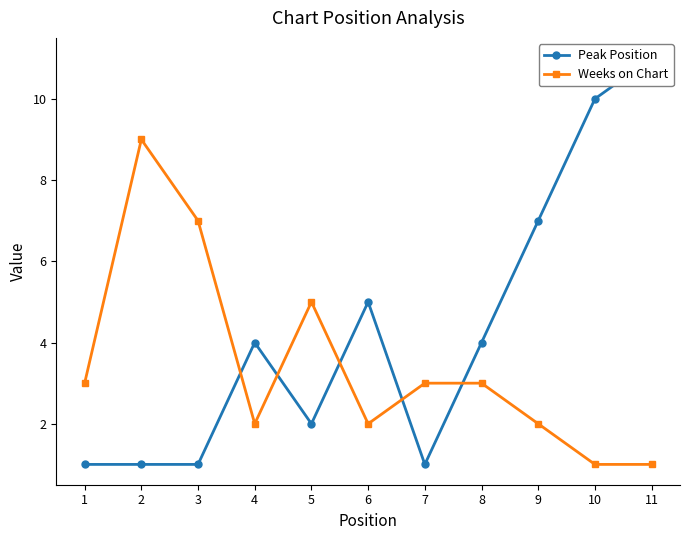

Reading left to right, list all the values displayed in this chart.

Peak Position: 1	1	1	4	2	5	1	4	7	10	11
Weeks on Chart: 3	9	7	2	5	2	3	3	2	1	1